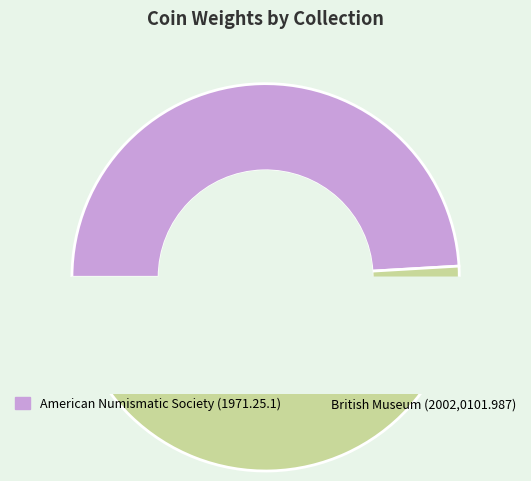

Which category has the biggest portion of the pie?

British Museum (2002,0101.987)